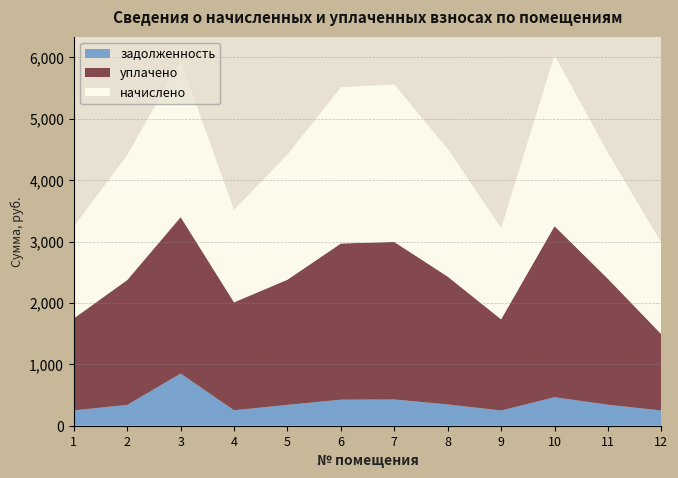

Reading left to right, what are all the values shown in this chart?

начислено: 1=1499.0	2=2034.7	3=2548.8	4=1507.7	5=2039.0	6=2544.5	7=2566.1	8=2082.2	9=1486.1	10=2786.4	11=2052.0	12=1490.4
уплачено: 1=1499.0	2=2034.7	3=2548.8	4=1759.0	5=2039.0	6=2544.5	7=2566.1	8=2082.2	9=1486.1	10=2786.4	11=2052.0	12=1242.0
задолженность: 1=249.8	2=339.1	3=849.6	4=251.3	5=339.8	6=424.1	7=427.7	8=347.0	9=247.7	10=464.4	11=342.0	12=248.4